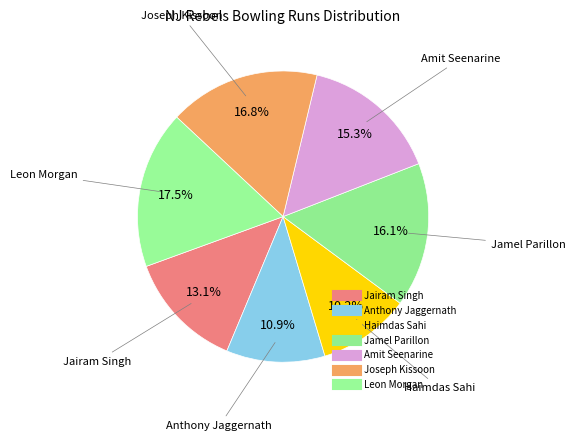

What is the smallest slice in the pie chart?

Haimdas Sahi